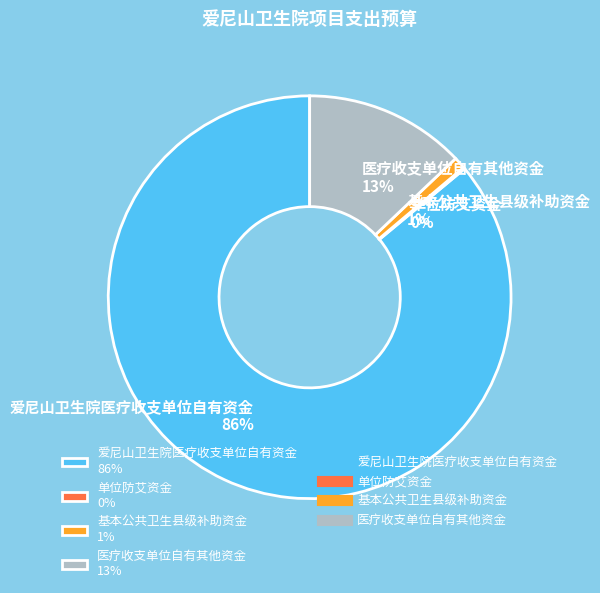

Is the sum of 爱尼山卫生院医疗收支单位自有资金 86% and 医疗收支单位自有其他资金 13% greater than half?

Yes